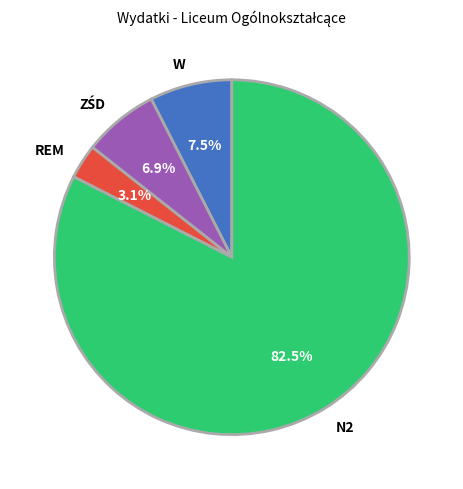

How many slices are in this pie chart?

4